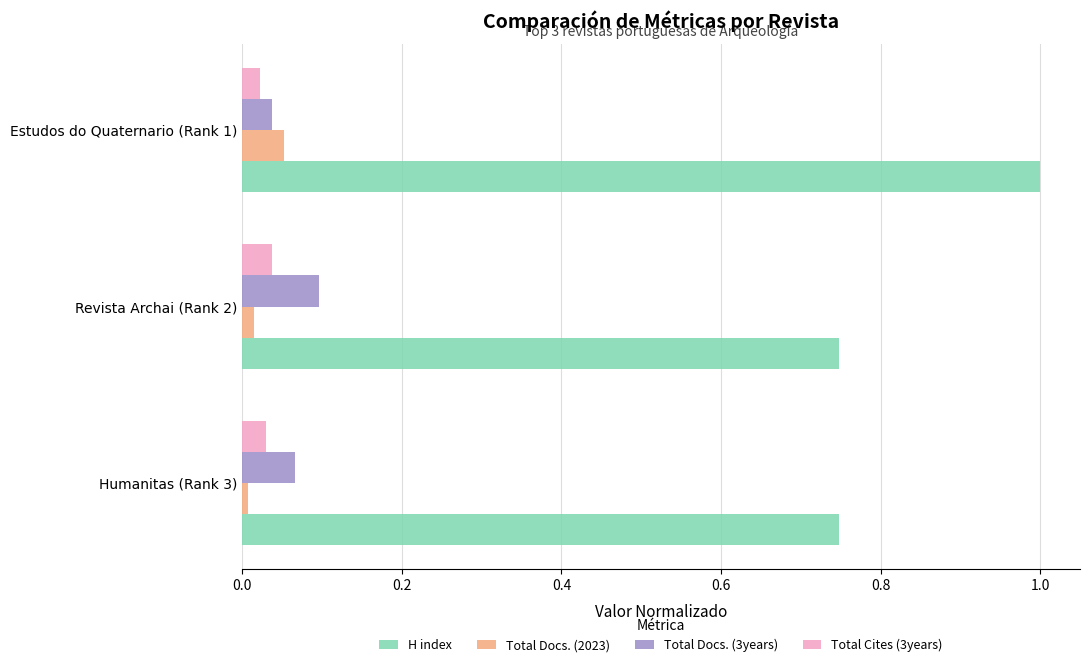

The value of H index at Revista Archai (Rank 2) is 0.4. True or false?

False